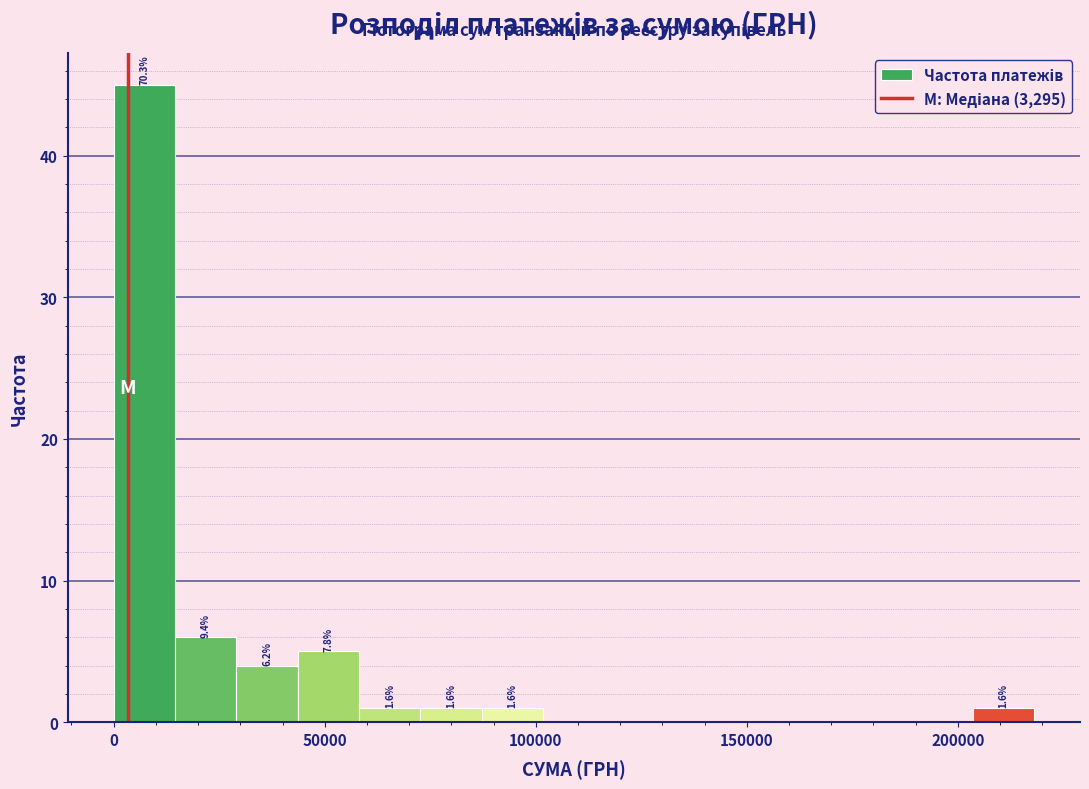

Read against the x-axis, roughly where is the centre of the tallest bar?

5000